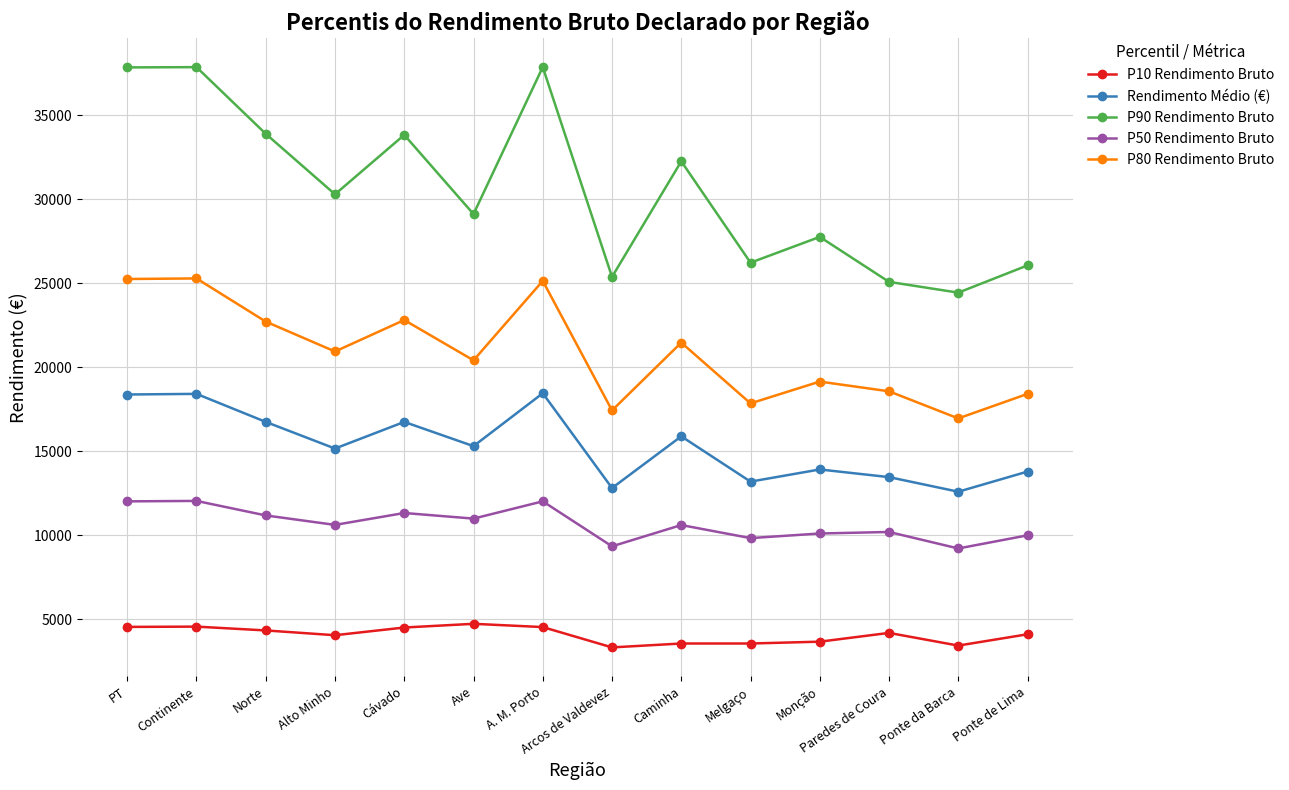

Where is P90 Rendimento Bruto nearest to the value 31148?

Alto Minho